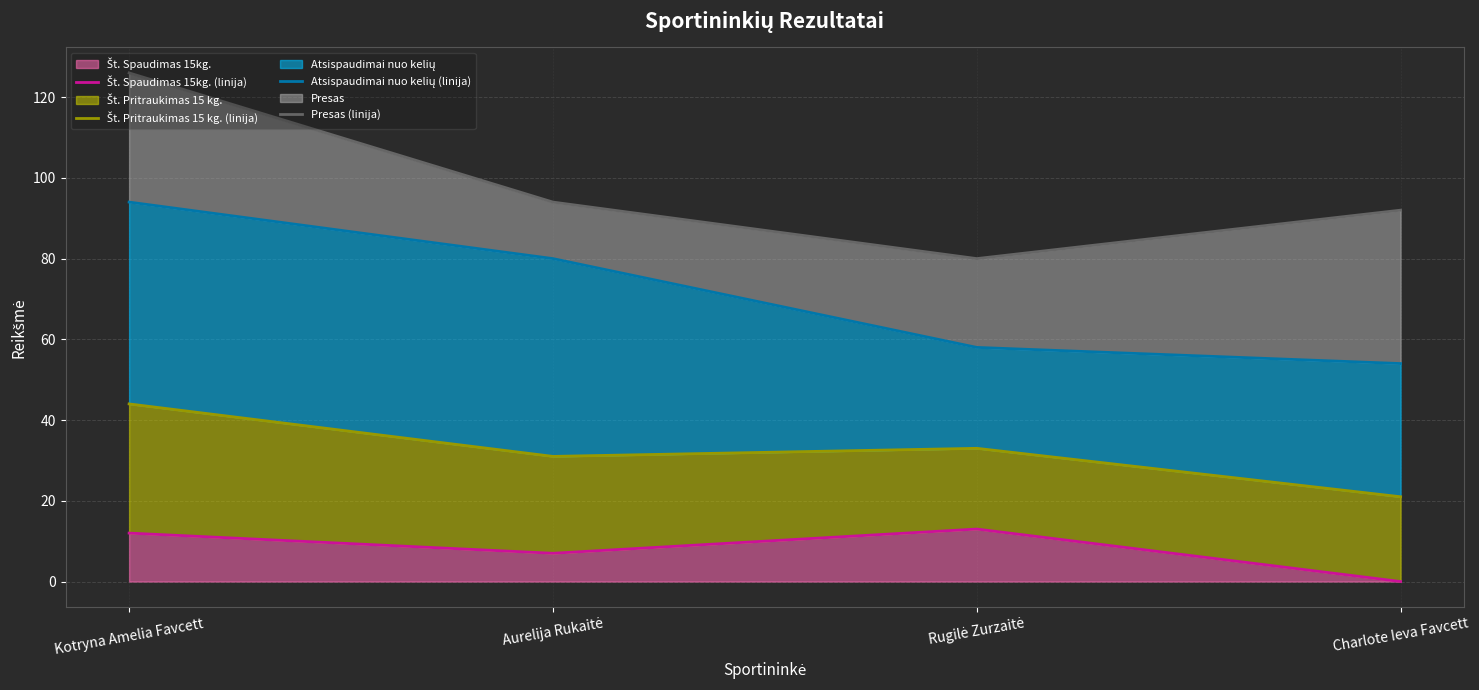

The Št. Pritraukimas 15 kg. (linija) series shows 31 at Aurelija Rukaitė. True or false?

True